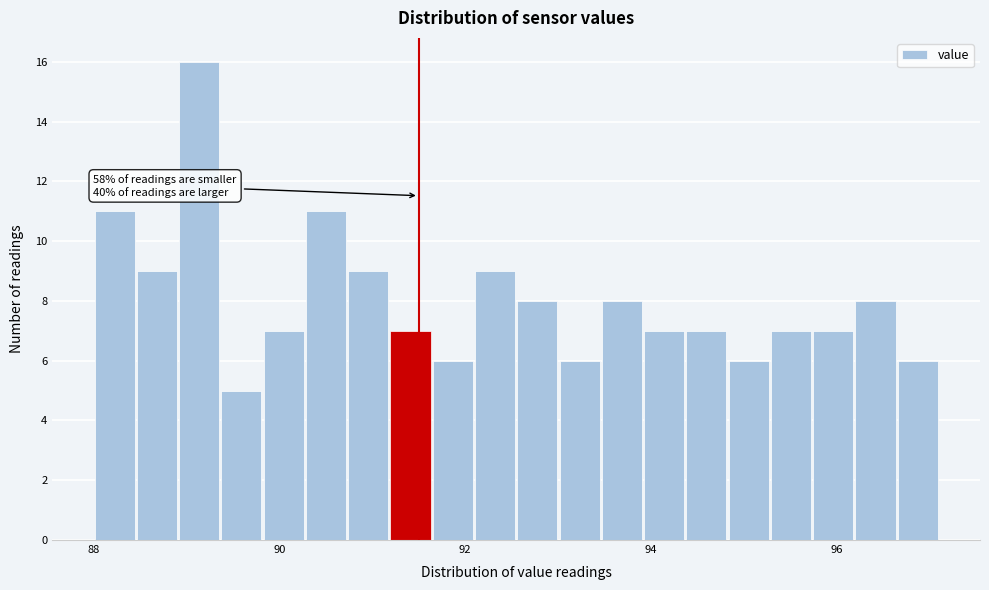

Around what value on the x-axis is the tallest bar? Give the approximate position of its centre, as read against the axis.

89.2